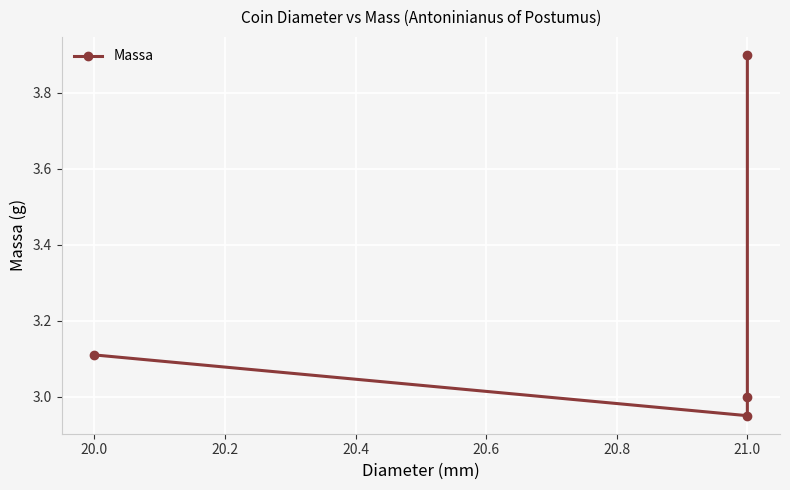

Does the chart display data point markers on the line(s)?

Yes